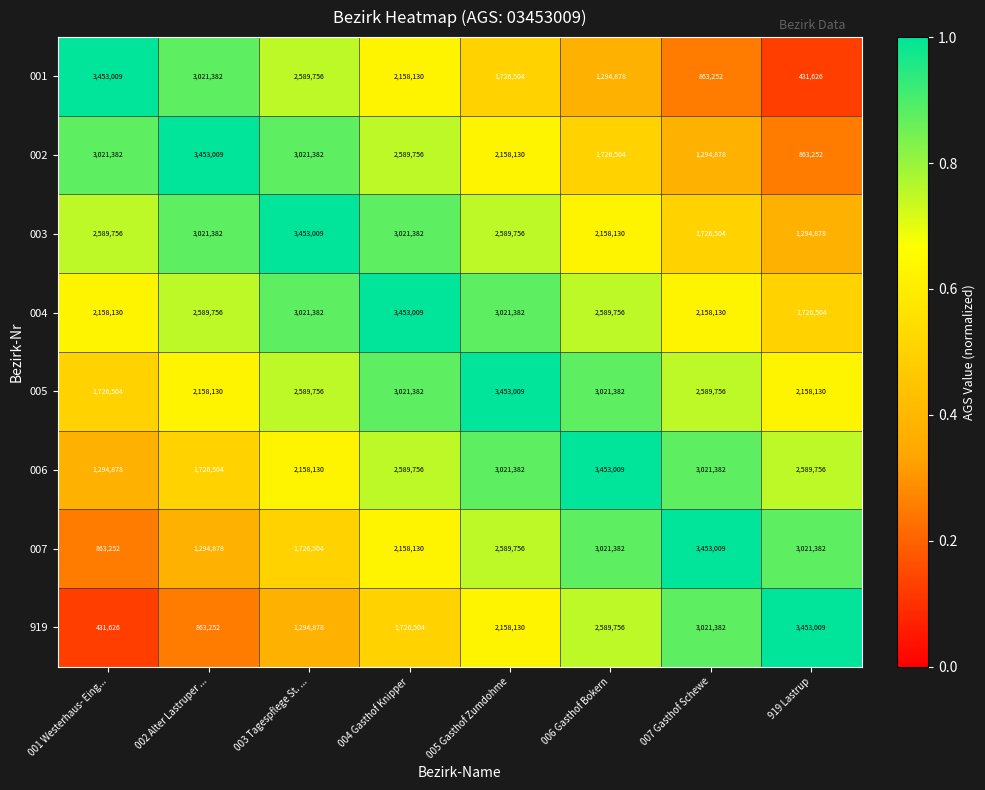

What is the difference between the highest and lowest values at 919 Lastrup?

3021383